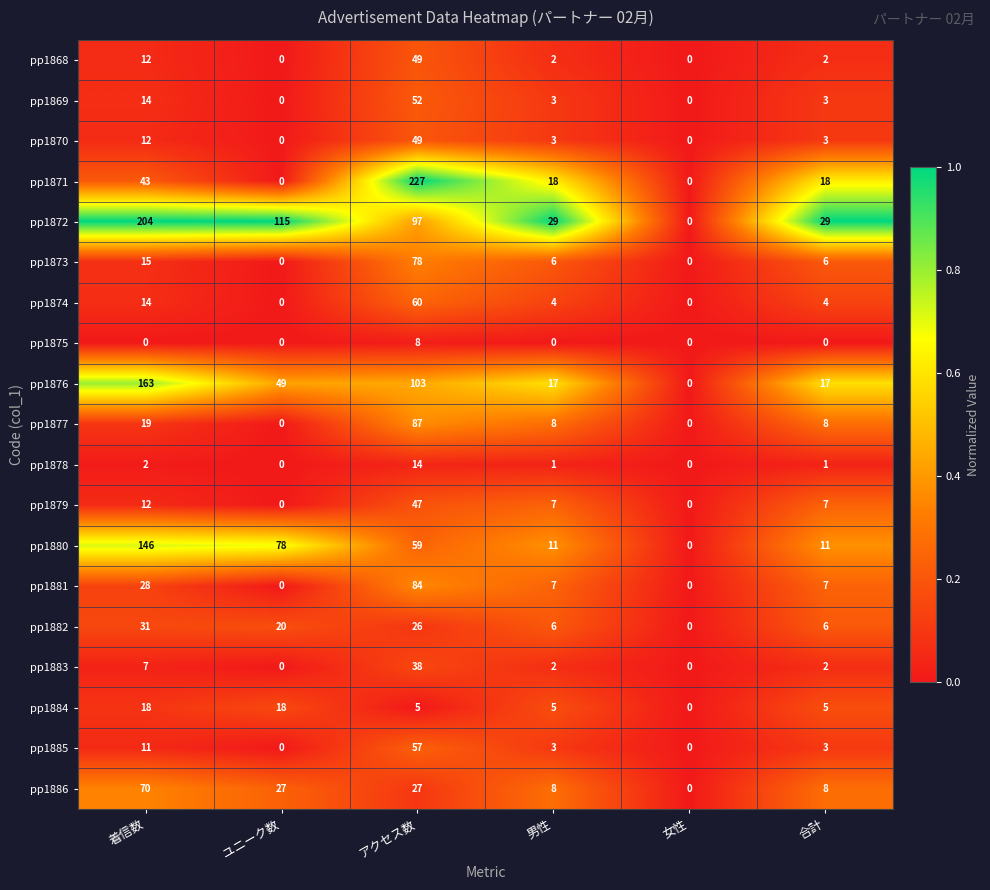

Is it true that pp1870 equals 21 at 着信数?

False